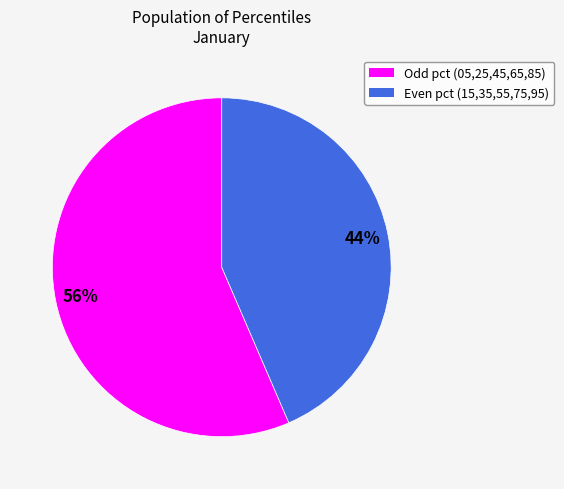

To the nearest percent, what is the average slice percentage?

50%